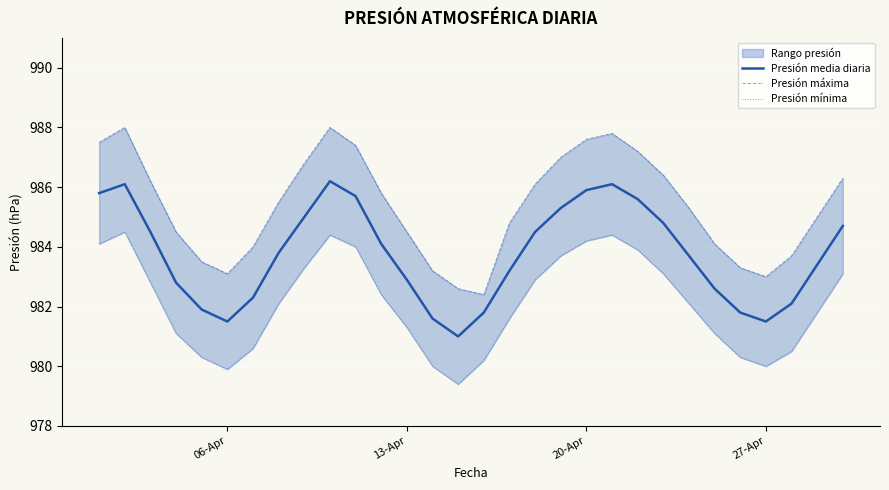

List the series in order of their peak value, highest first.

Presión máxima, Presión media diaria, Presión mínima